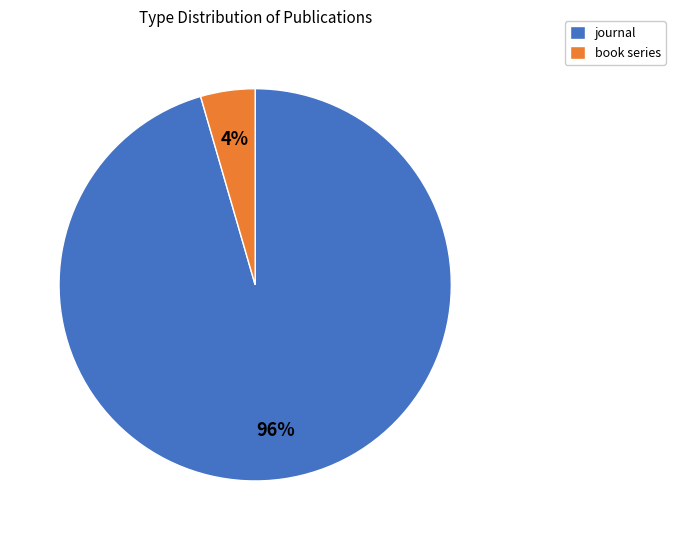

To the nearest percent, what is the average slice percentage?

50%